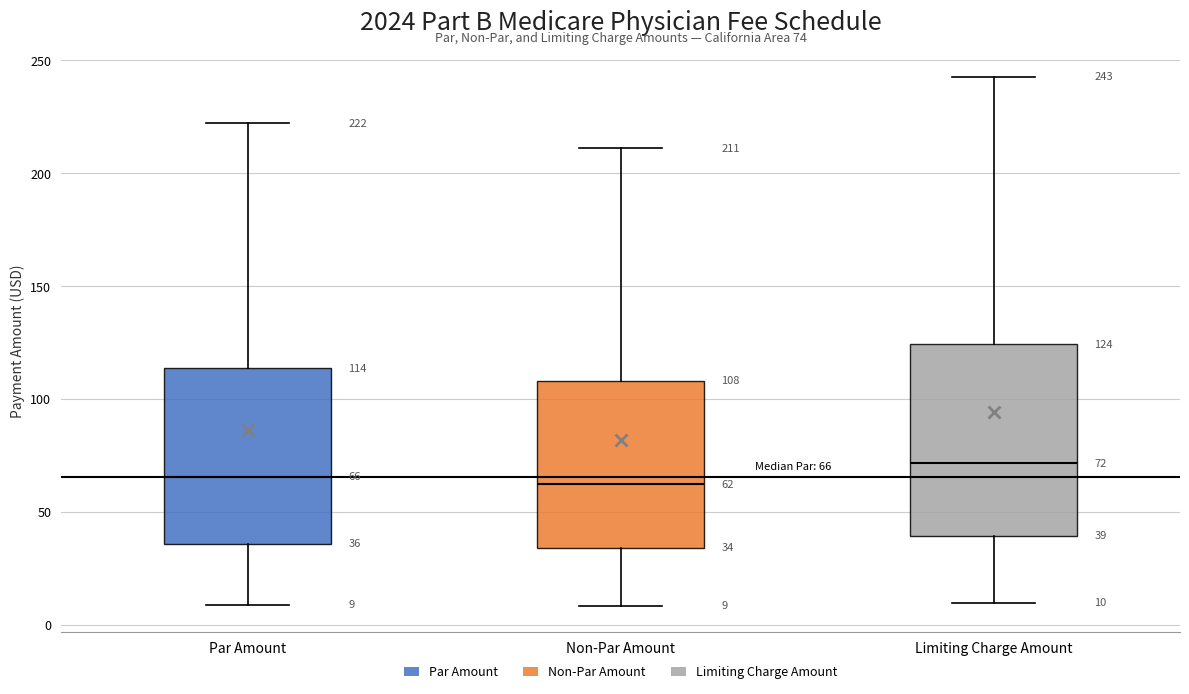

Which box's median line is the highest?

Limiting Charge Amount